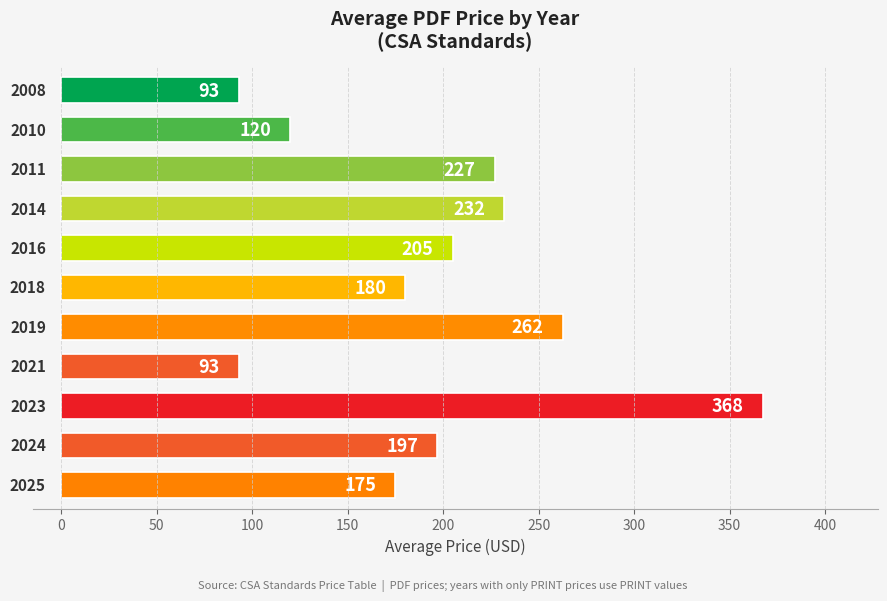

What is the average value?

195.6